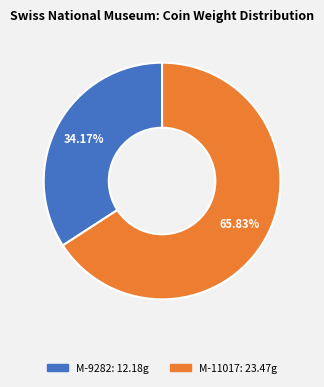

What is the ratio of the value at M-9282 to the value at M-11017?

0.5